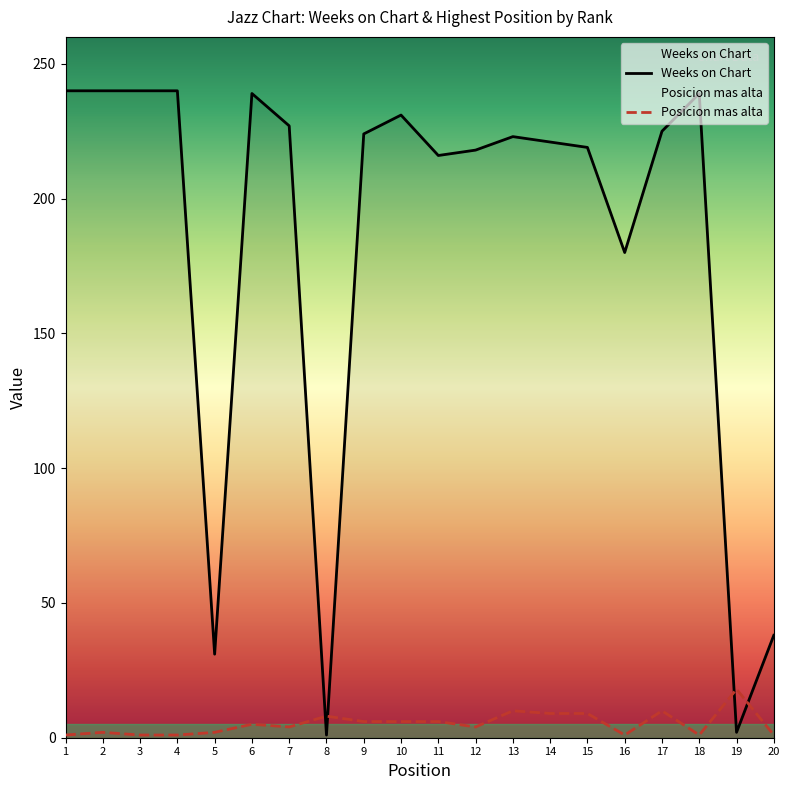

True or false: Posicion mas alta has more than 2 points higher than both neighbors.

True